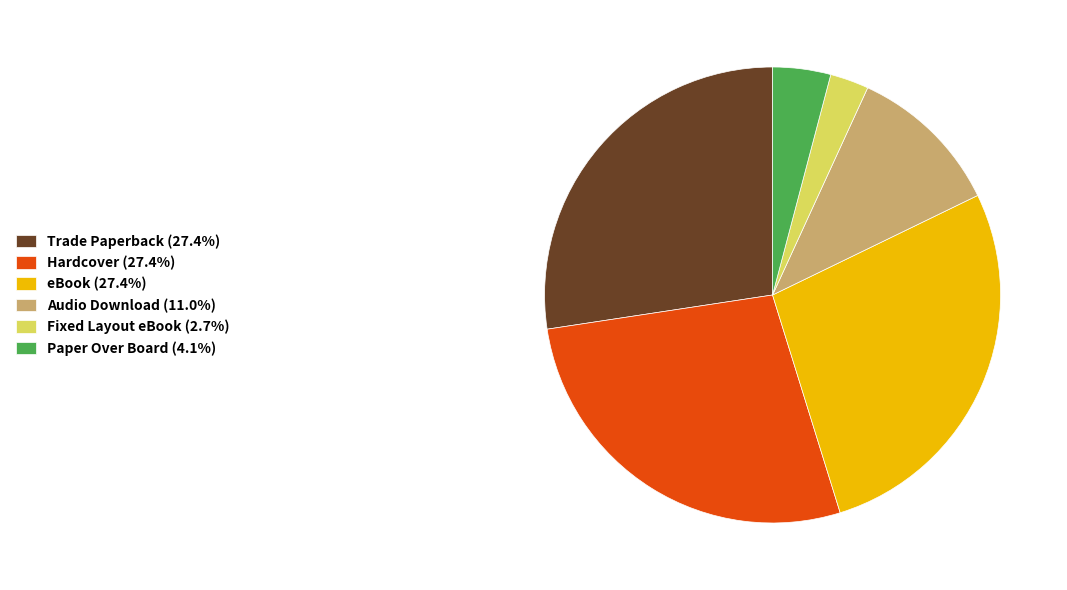

Do Paper Over Board (4.1%) and Fixed Layout eBook (2.7%) together represent more than half of the pie?

No